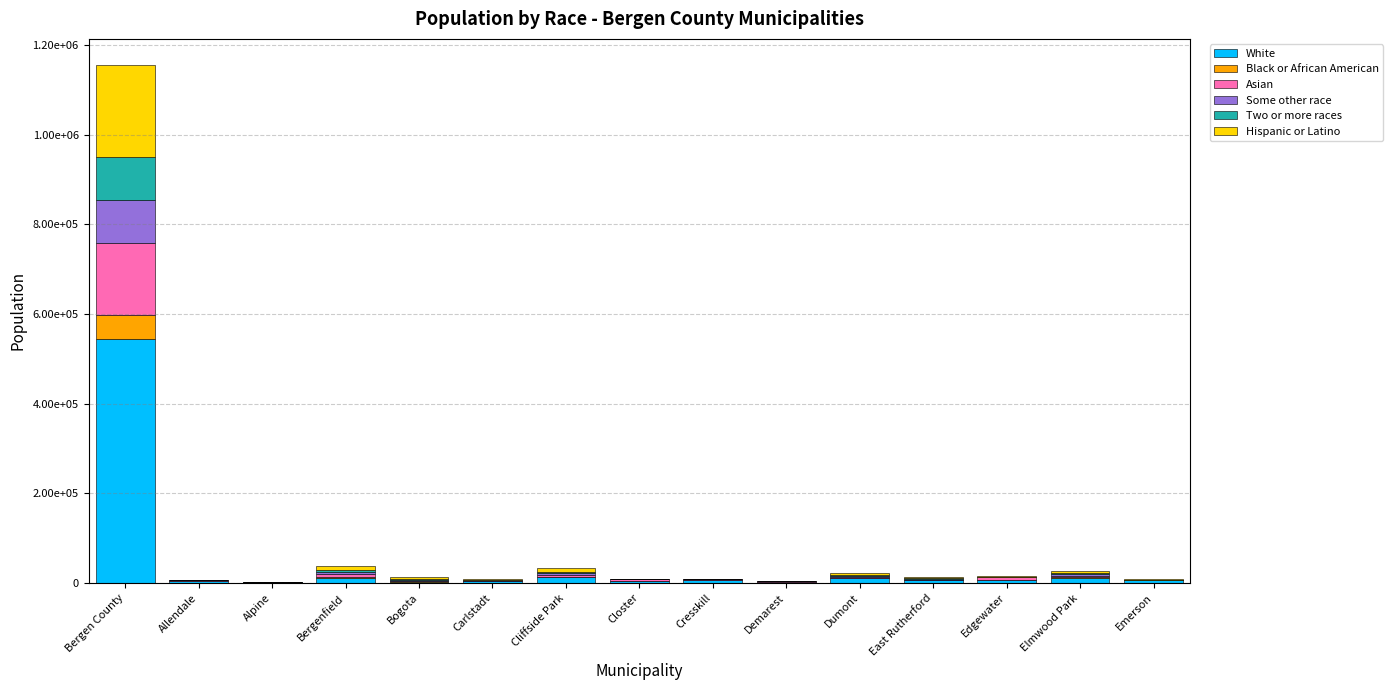

The value of Some other race at Allendale is 139. True or false?

False